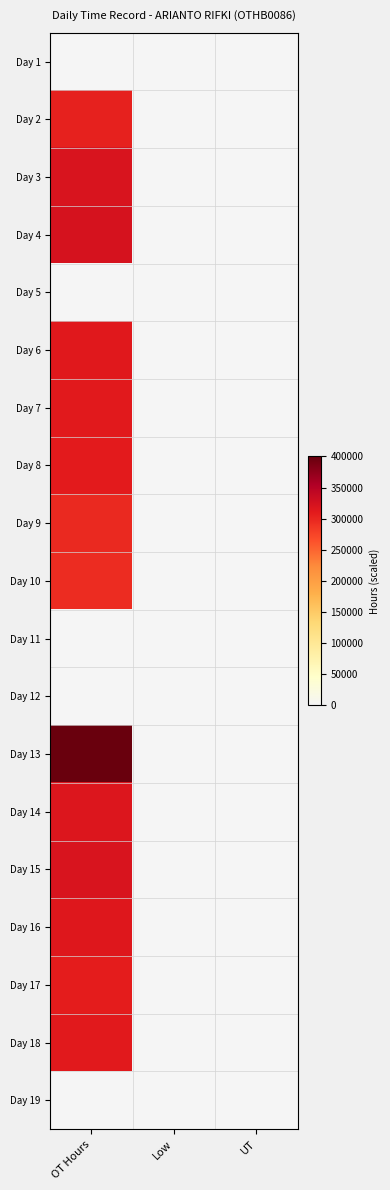

Reading left to right, extract all data points from this chart.

Day 1: OT Hours=0.0	Low=0.0	UT=0.0
Day 2: OT Hours=304533.3	Low=0.0	UT=0.0
Day 3: OT Hours=319733.3	Low=0.0	UT=0.0
Day 4: OT Hours=322933.3	Low=0.0	UT=0.0
Day 5: OT Hours=0.0	Low=0.0	UT=0.0
Day 6: OT Hours=313066.7	Low=0.0	UT=0.0
Day 7: OT Hours=311733.3	Low=0.0	UT=0.0
Day 8: OT Hours=310133.3	Low=0.0	UT=0.0
Day 9: OT Hours=298133.3	Low=0.0	UT=0.0
Day 10: OT Hours=293866.7	Low=0.0	UT=0.0
Day 11: OT Hours=0.0	Low=0.0	UT=0.0
Day 12: OT Hours=0.0	Low=0.0	UT=0.0
Day 13: OT Hours=397333.3	Low=0.0	UT=0.0
Day 14: OT Hours=316000.0	Low=0.0	UT=0.0
Day 15: OT Hours=318933.3	Low=0.0	UT=0.0
Day 16: OT Hours=315200.0	Low=0.0	UT=0.0
Day 17: OT Hours=308266.7	Low=0.0	UT=0.0
Day 18: OT Hours=311200.0	Low=0.0	UT=0.0
Day 19: OT Hours=0.0	Low=0.0	UT=0.0